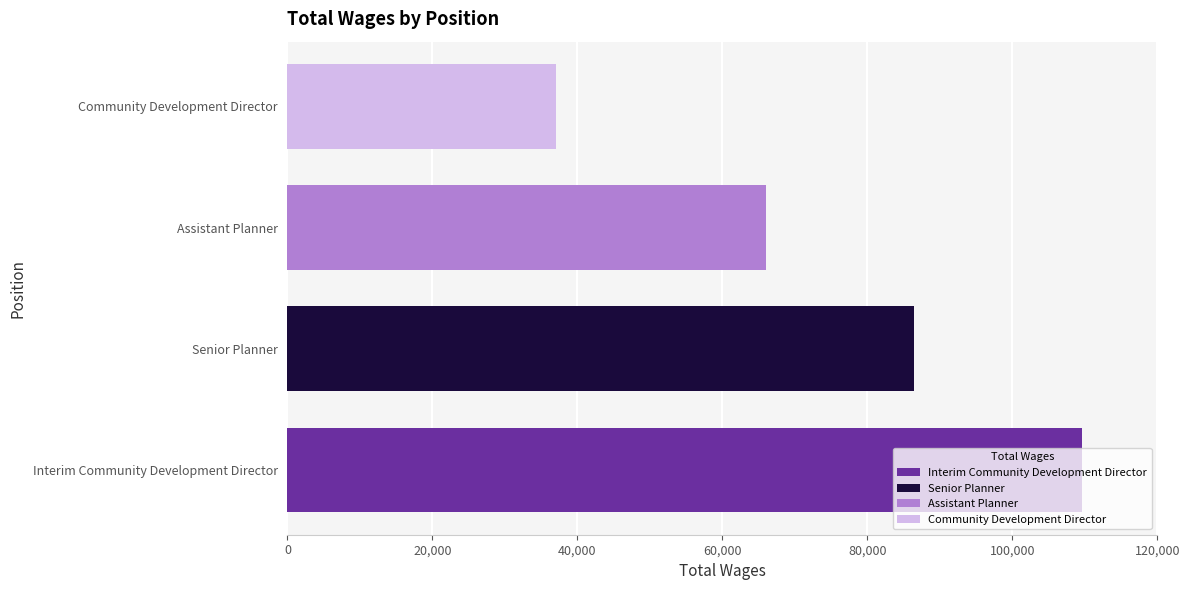

Which has a higher value, Interim Community Development Director or Senior Planner?

Interim Community Development Director